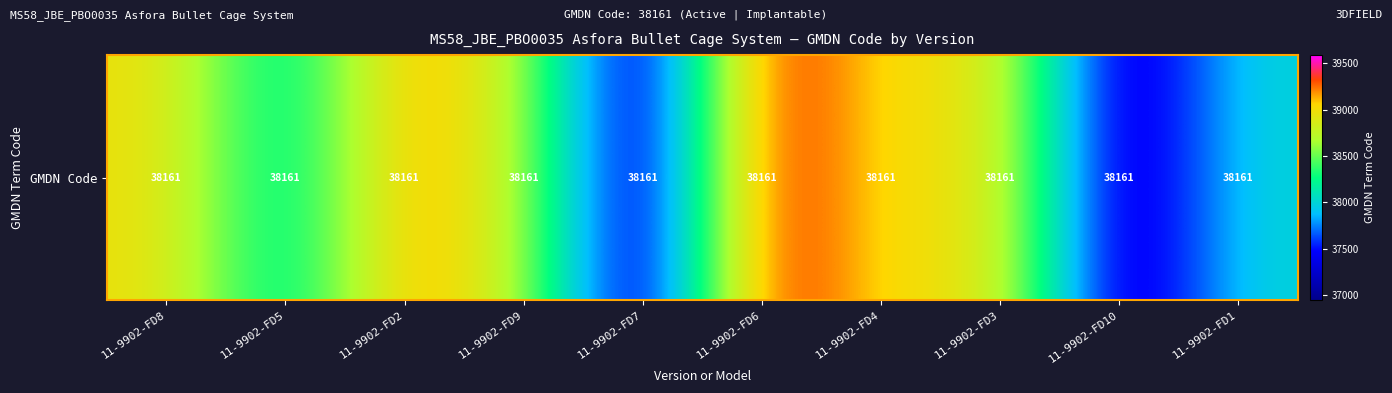

The chart shows a value of 18172.8 at 11-9902-FD7. True or false?

False